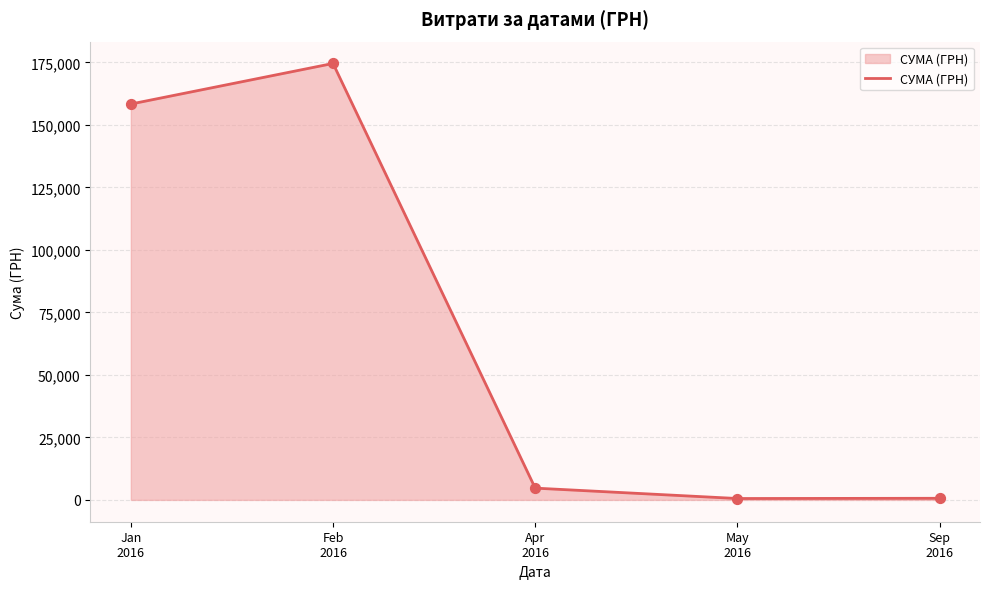

Approximately how many times larger is the value at May
2016 compared to Sep
2016?

0.9